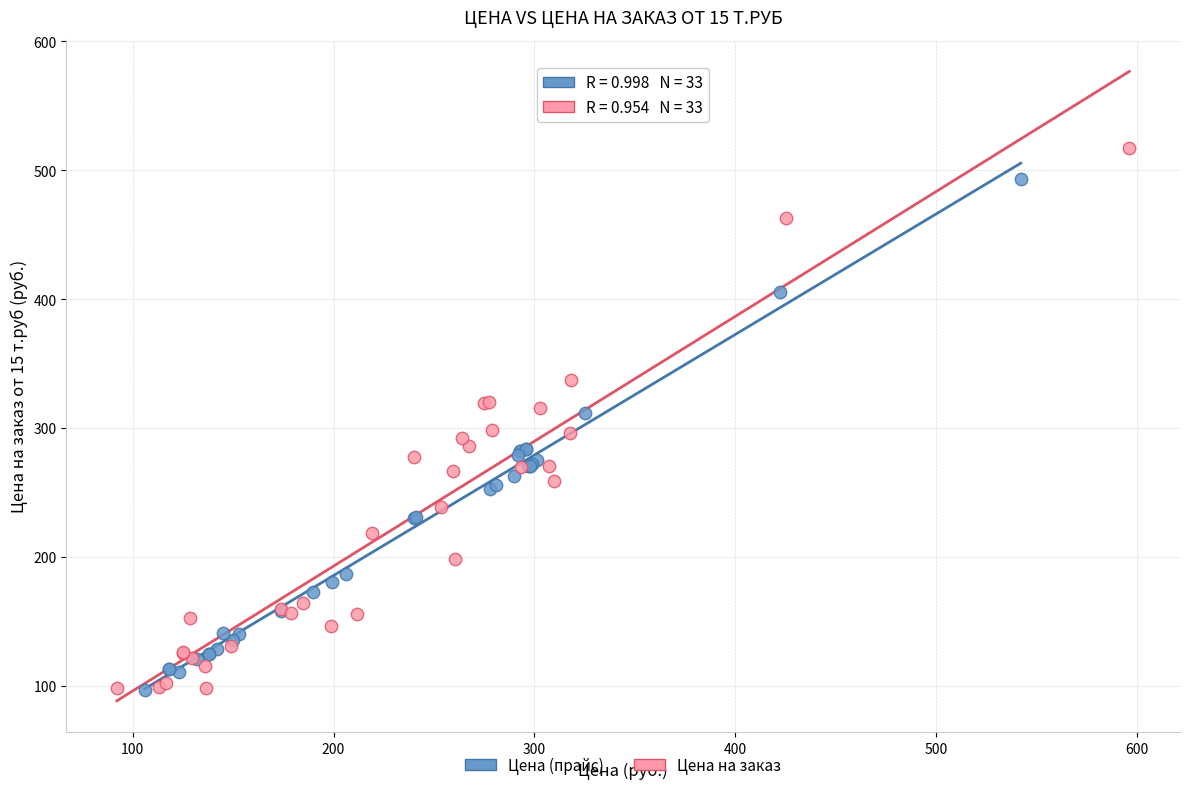

Which series reaches the maximum Y coordinate?

Цена на заказ